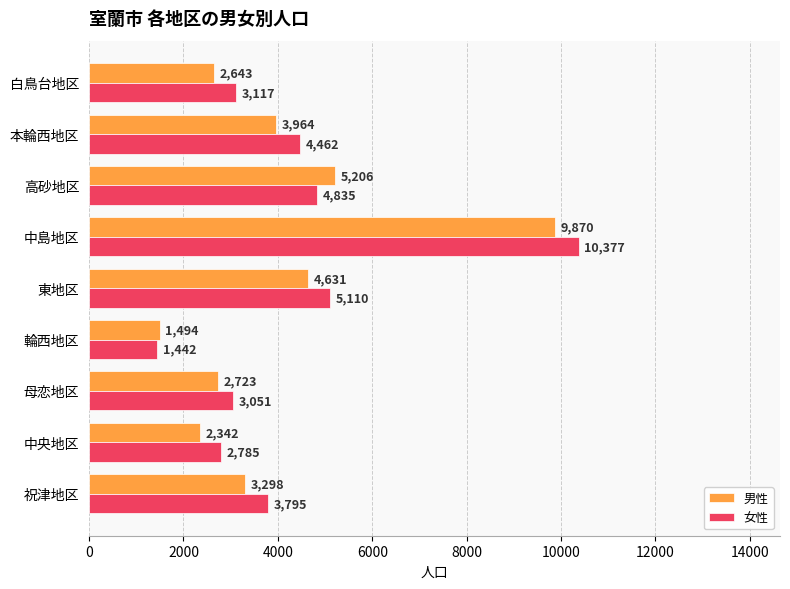

True or false: 女性 has a value of 3051 at 母恋地区.

True